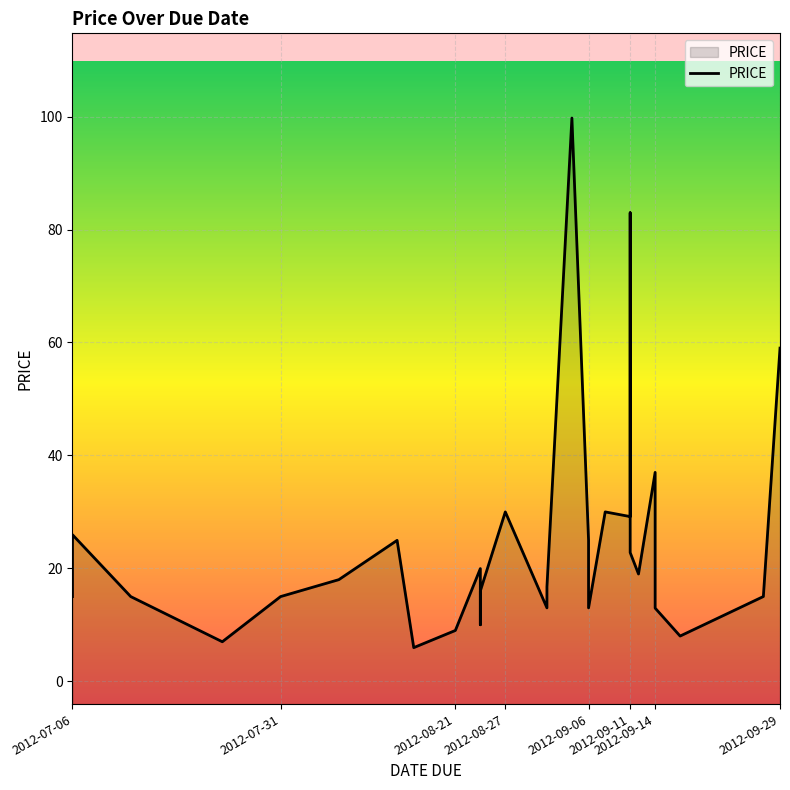

Where is the data nearest to the value 52?

2012-09-29